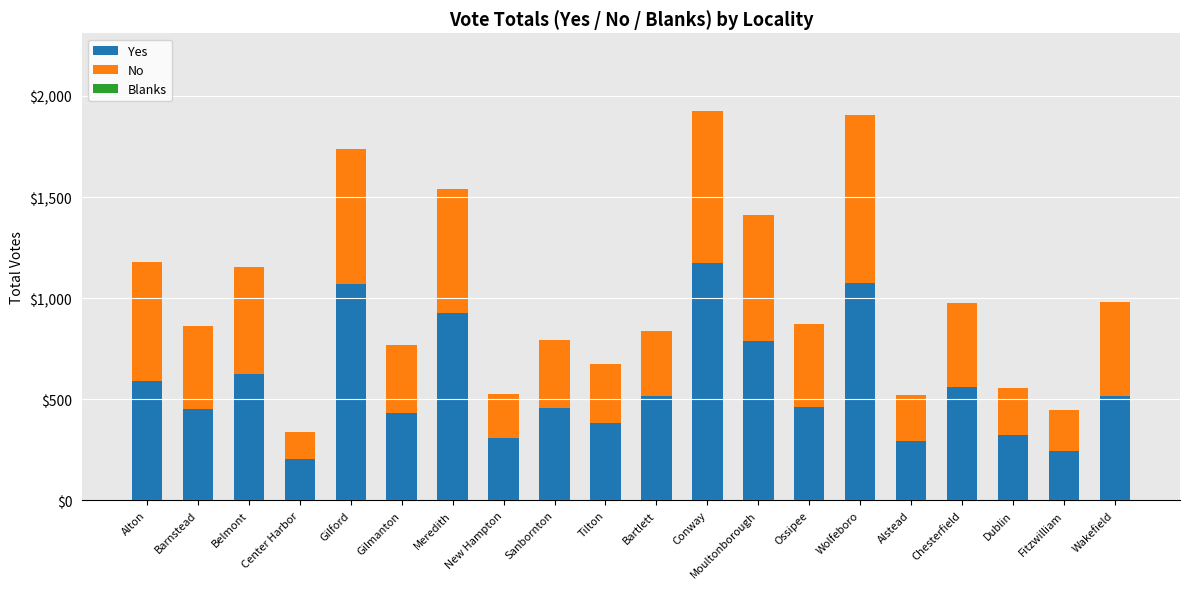

What value does the Yes series have at Gilmanton, to the nearest 50?

450